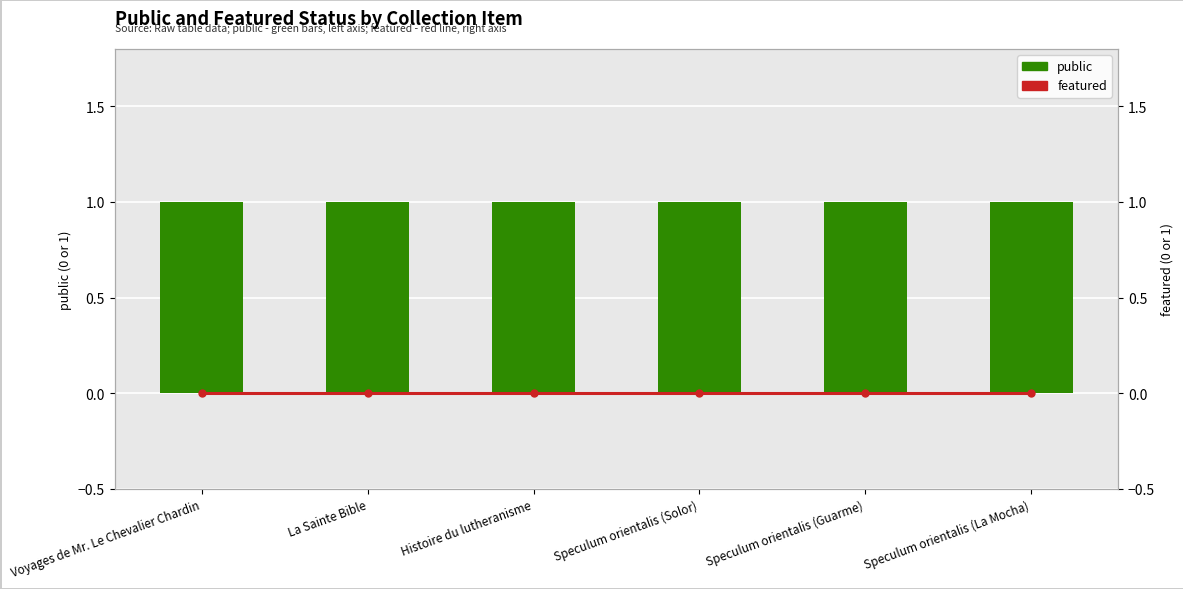

Which series changed the most between Speculum orientalis (Solor) and Speculum orientalis (Guarme)?

public